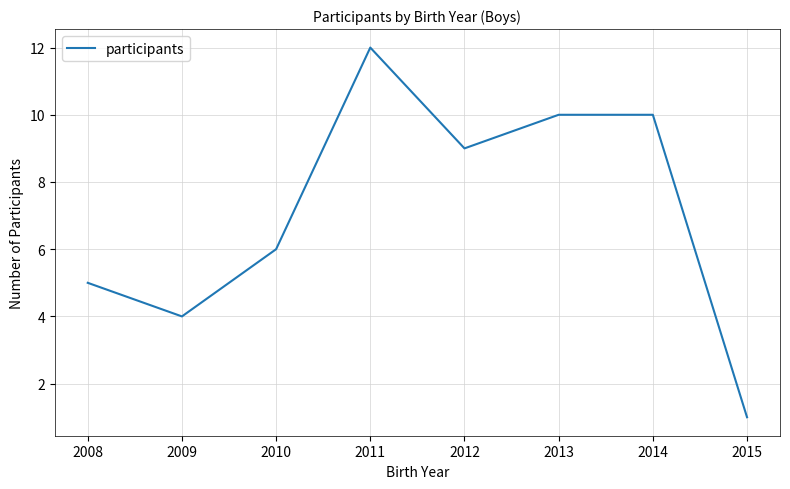

Between 2014 and 2008, which is larger?

2014